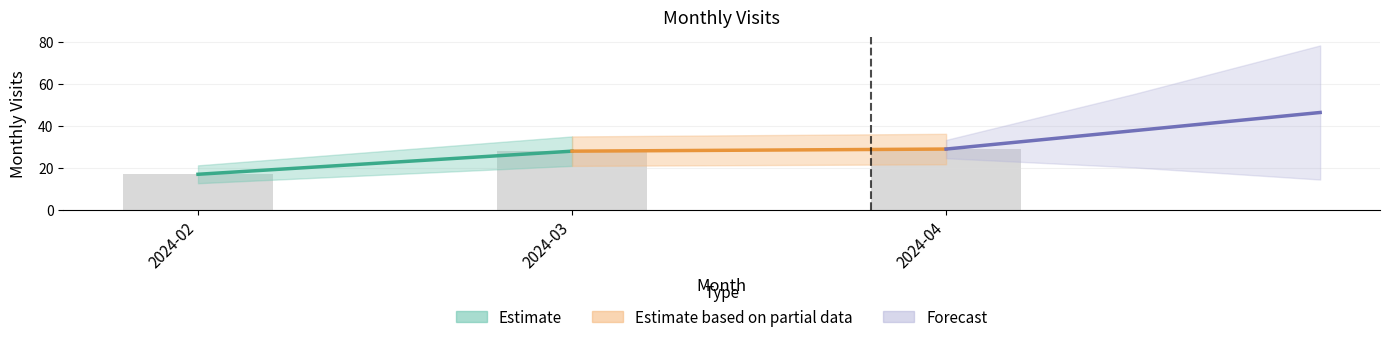

How many data points are above 28?

1